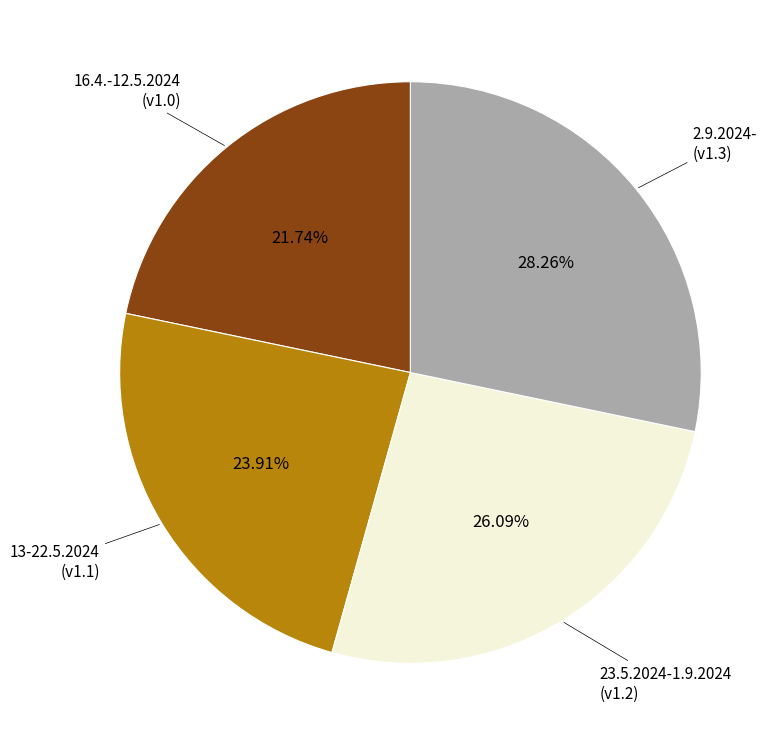

Is there any slice that represents more than half of the pie?

No